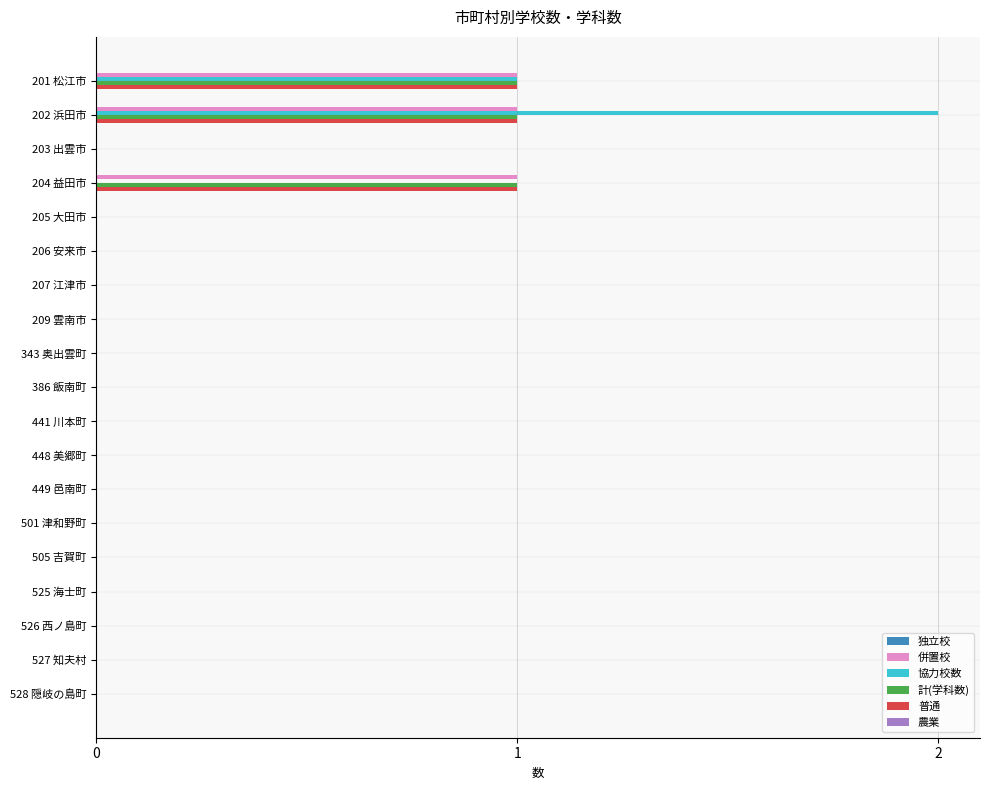

How many data points does each series have?

19